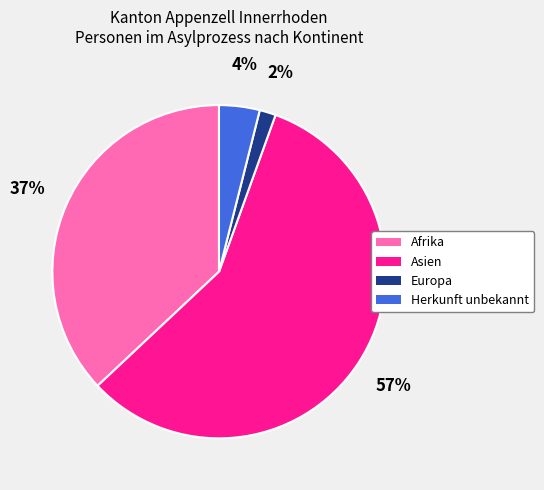

To the nearest percent, what is the average slice percentage?

25%